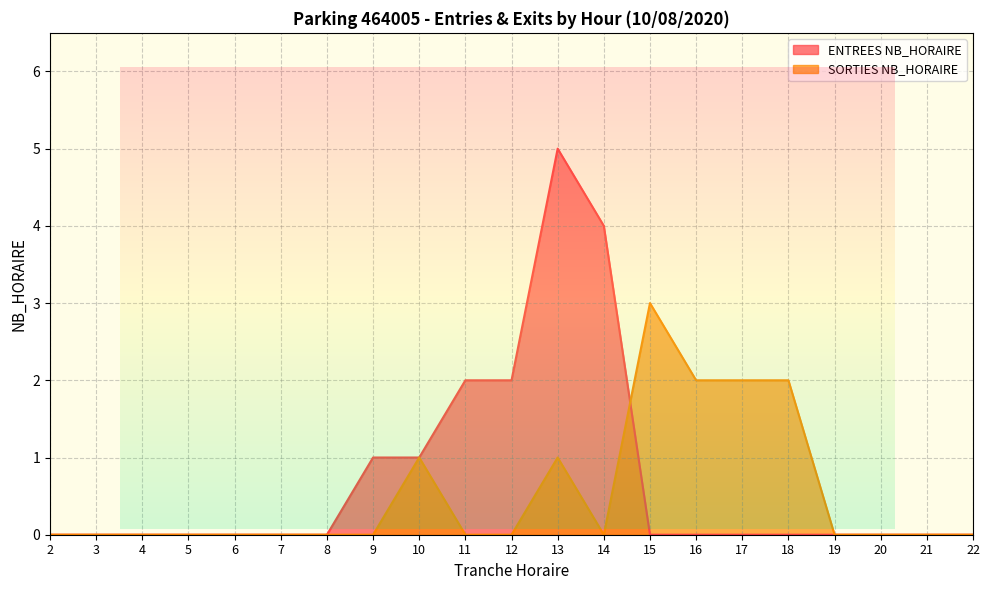

True or false: ENTREES NB_HORAIRE has more than 2 points higher than both neighbors.

False